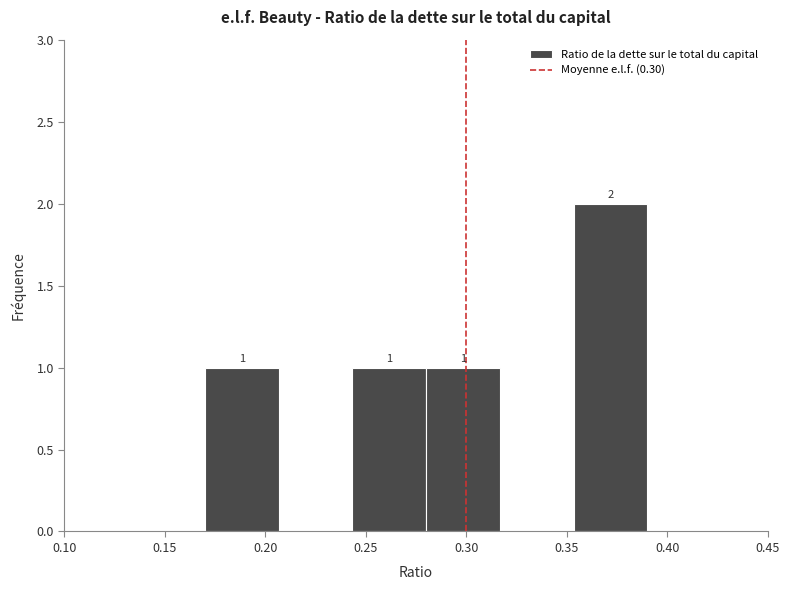

Which range on the x-axis has the tallest bar?

0.355 to 0.390